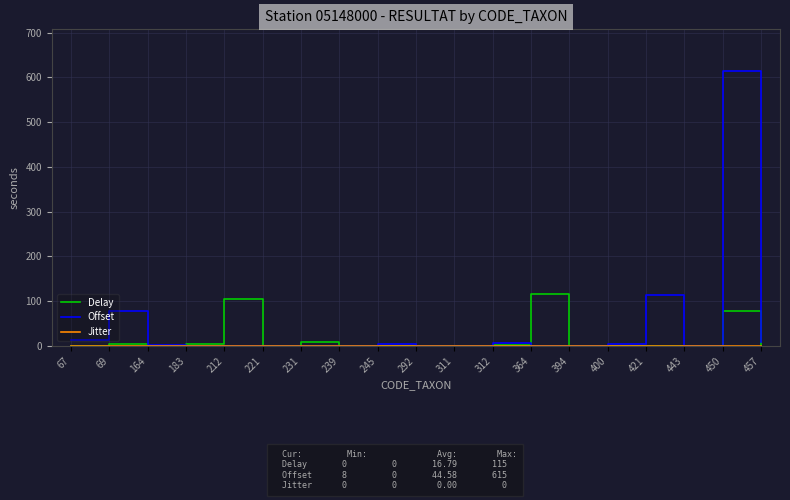

Is it true that Delay equals 74 at 239?

False